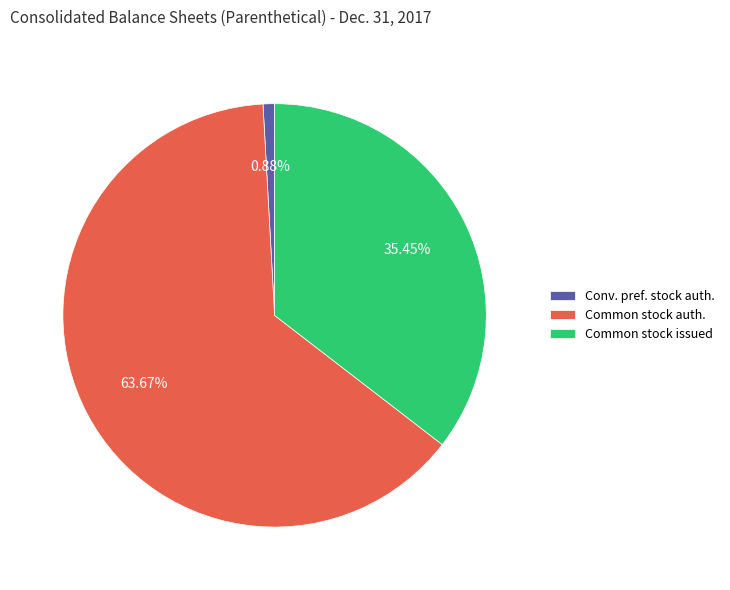

Which has a higher value, Common stock auth. or Conv. pref. stock auth.?

Common stock auth.